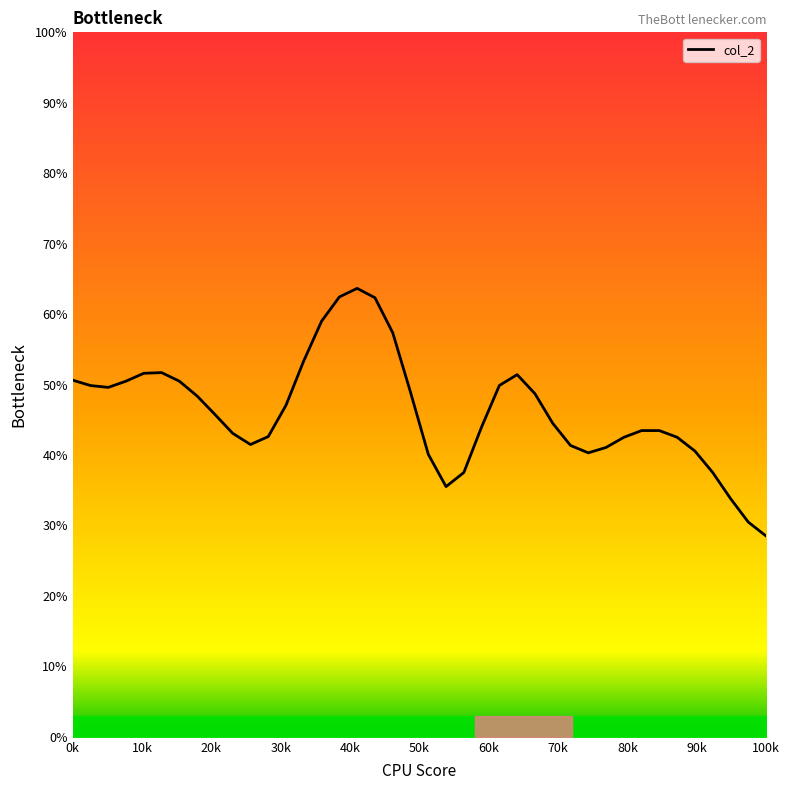

What is the maximum value shown in the chart?

63.7